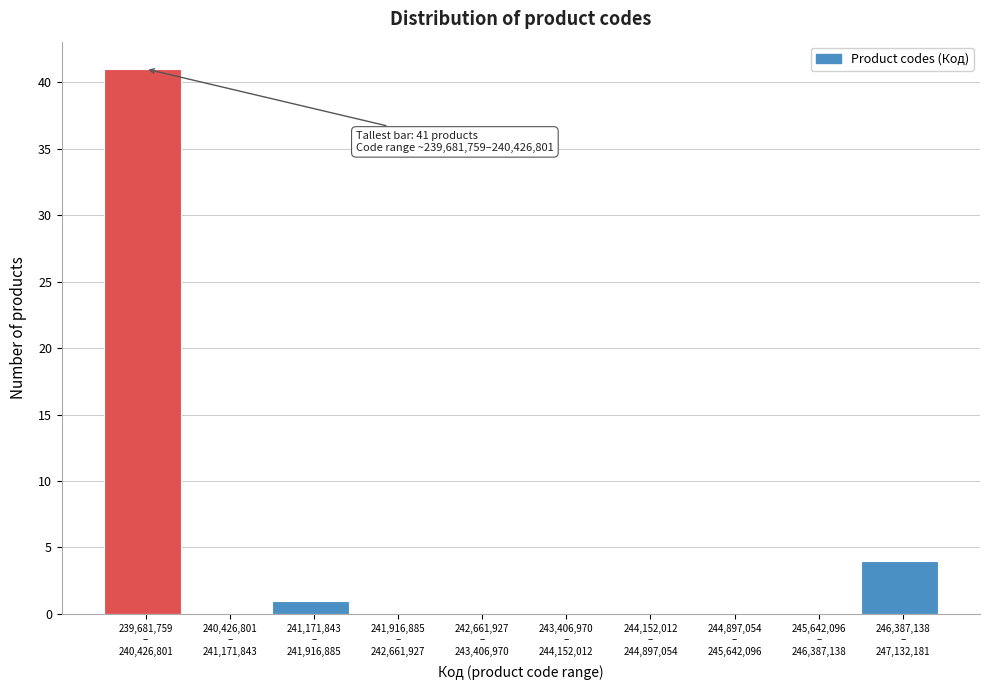

What is the maximum value shown in the chart?

41